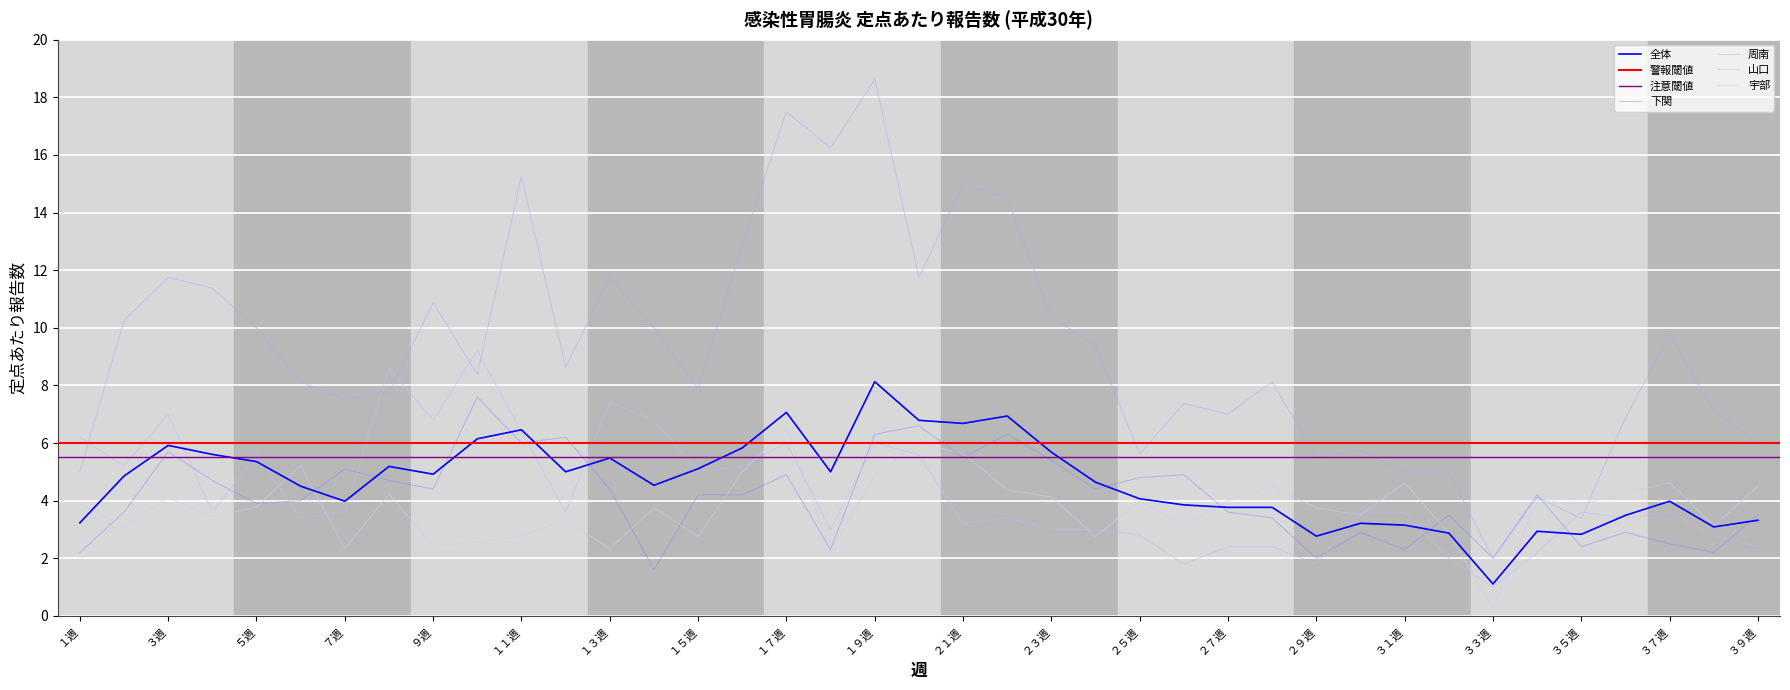

At which label is 周南 closest to 10?

５週